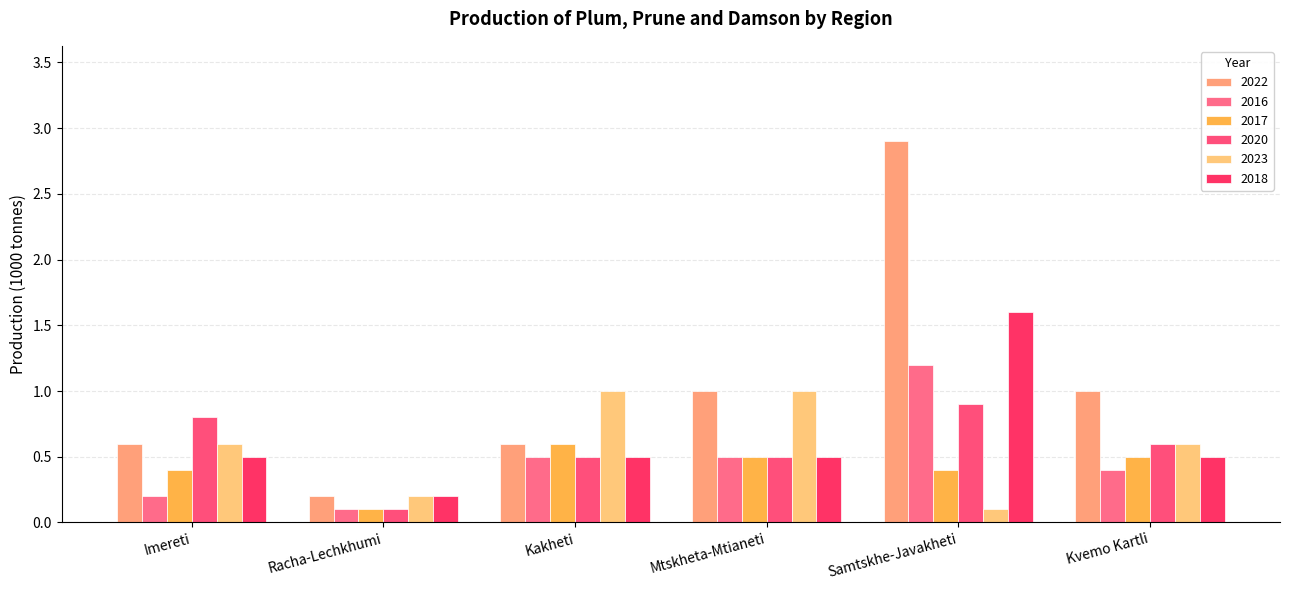

What are all the series names shown in the legend?

2022, 2016, 2017, 2020, 2023, 2018